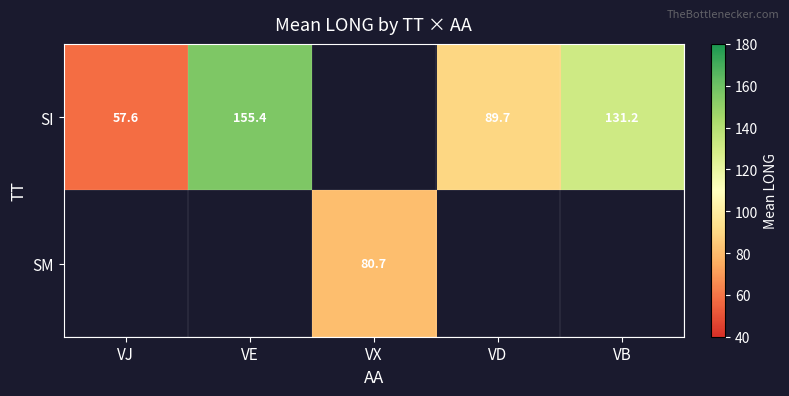

The value of SI at VB is 184.1. True or false?

False